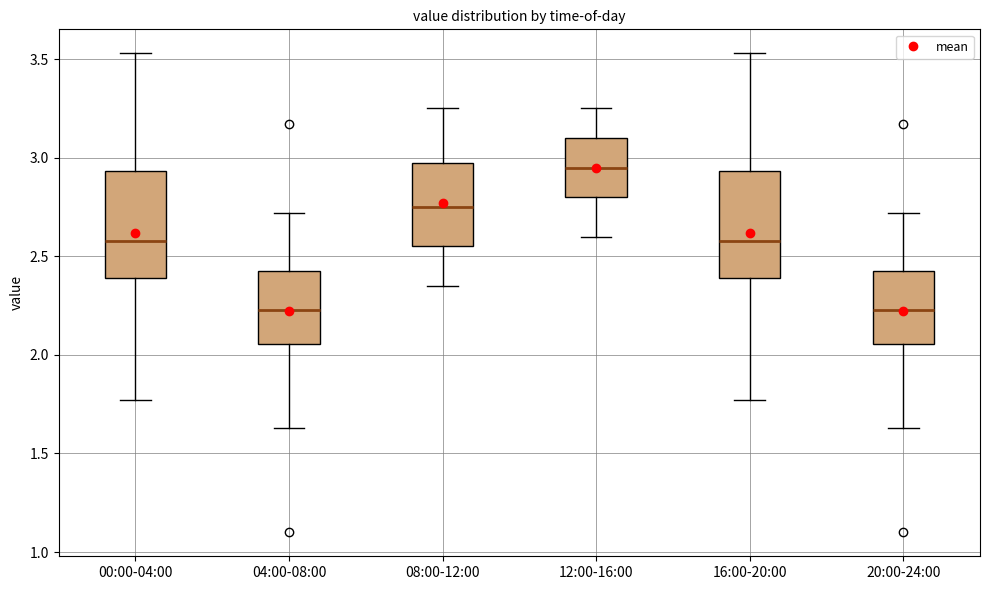

Where does the median line of the box for 12:00-16:00 sit on the y-axis? The values are not printed on the chart, so give them approximately, as read against the axis.

2.95